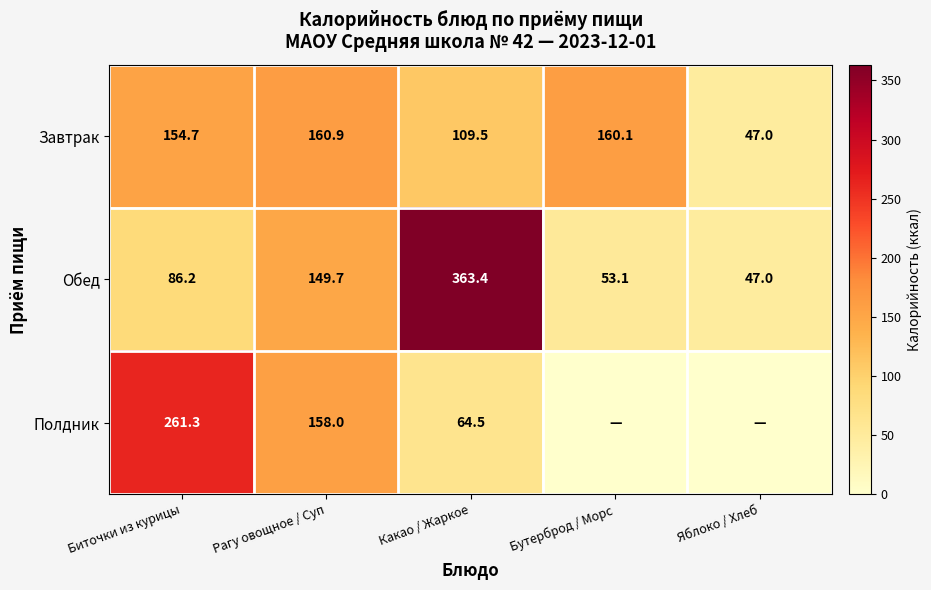

Rank the series at Биточки из курицы from highest to lowest value.

Полдник, Завтрак, Обед